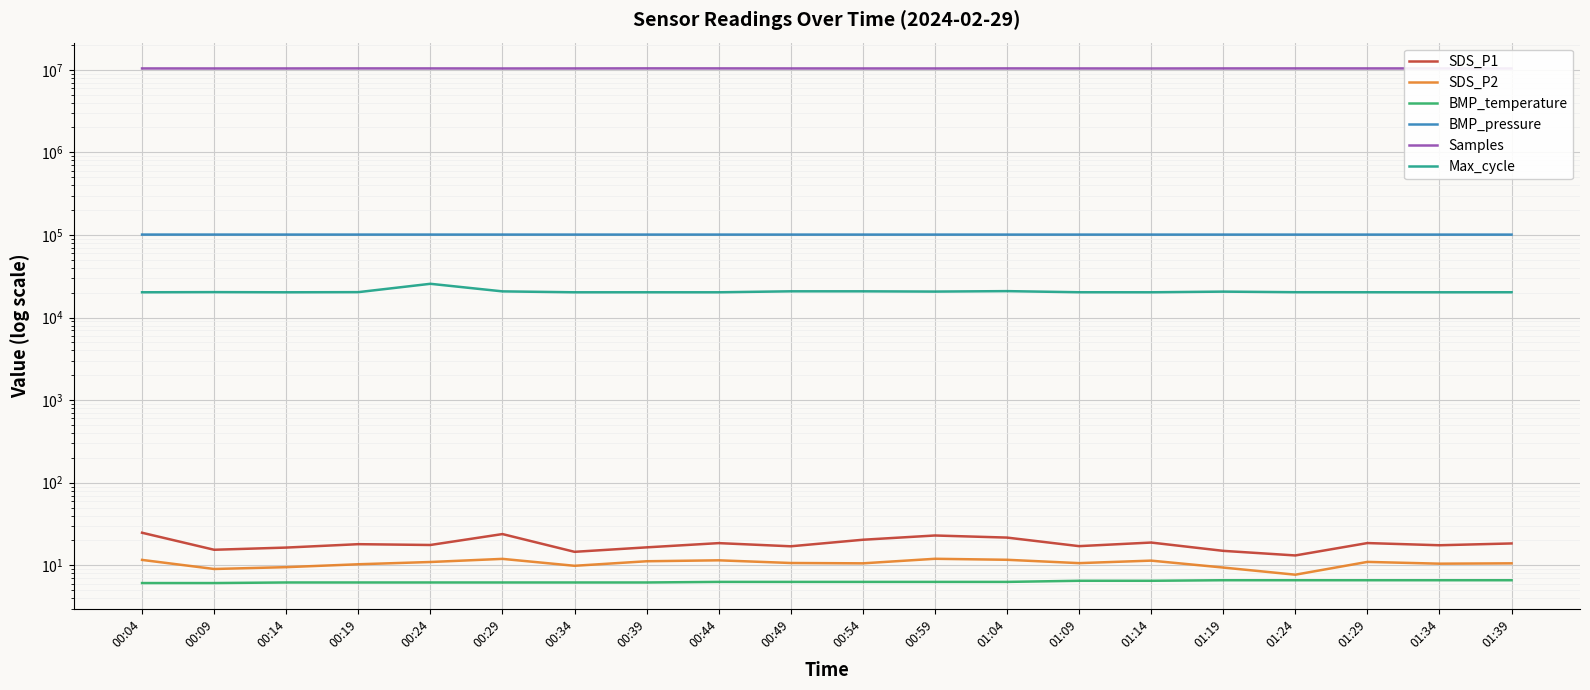

At which label does SDS_P2 reach its peak?

00:59